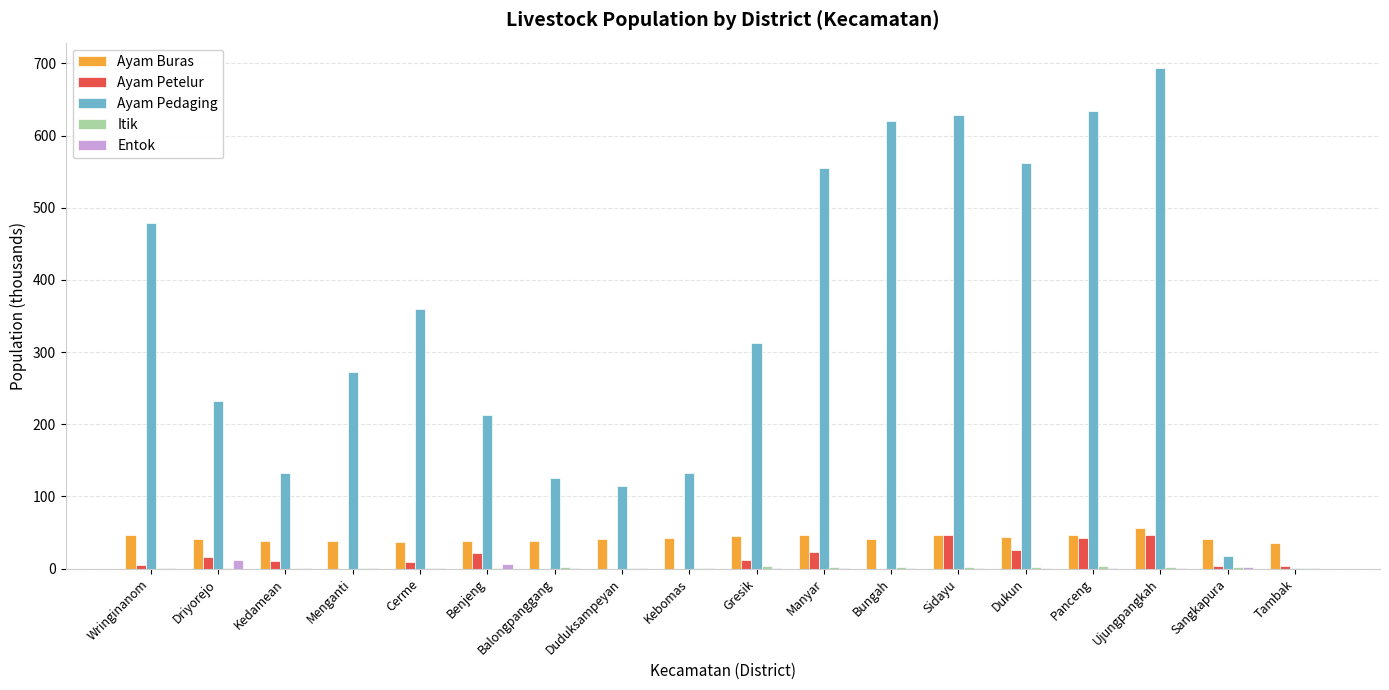

What is the maximum value shown in the chart?

694.0